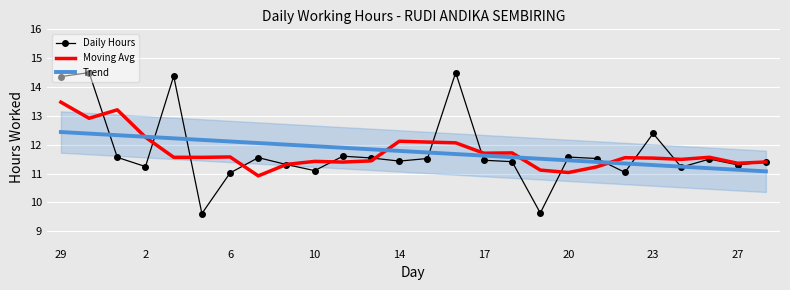

What is the minimum value for Trend?

11.1